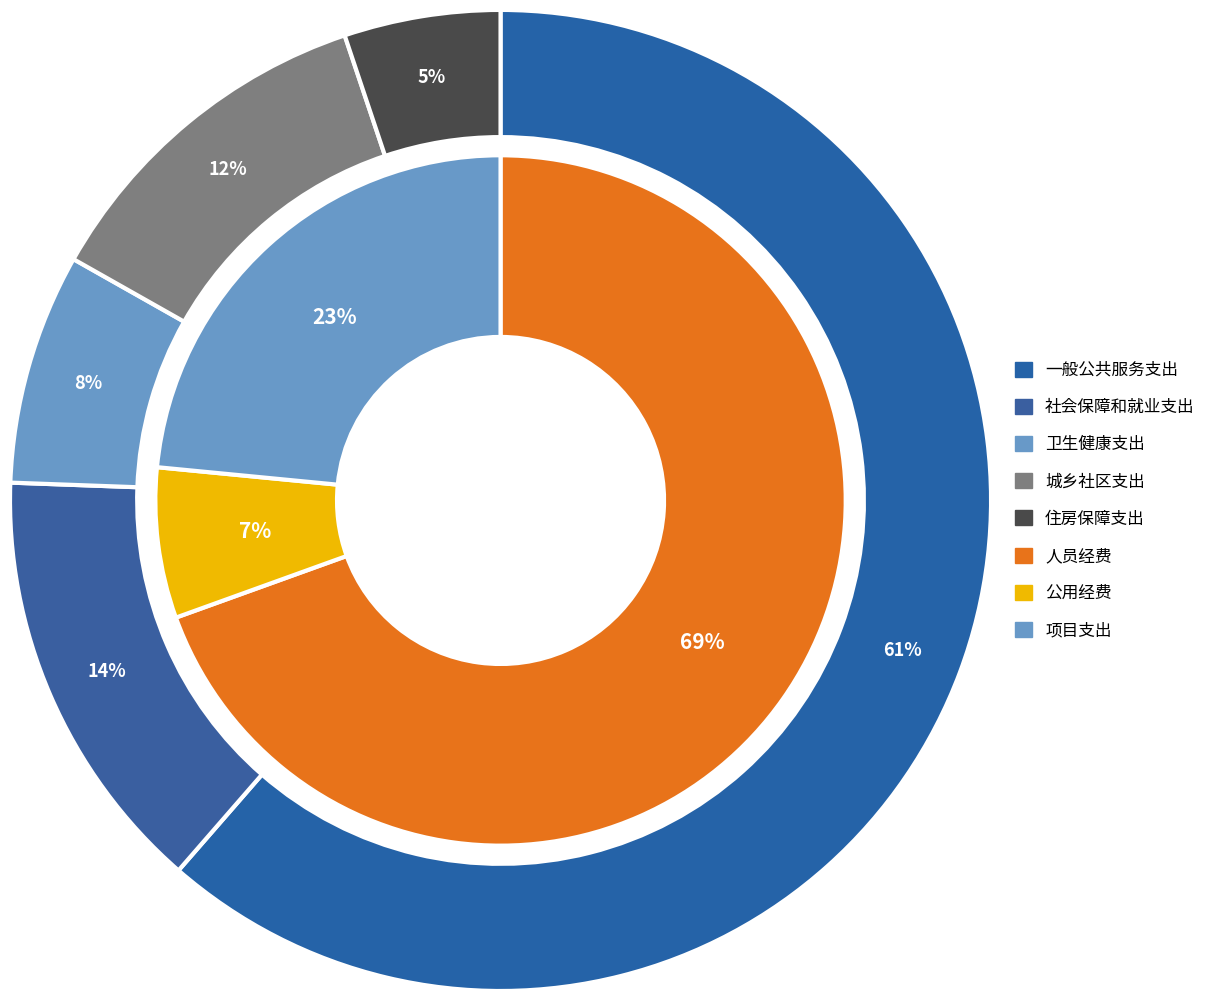

Does 一般公共服务支出 account for over 50% of the chart?

Yes